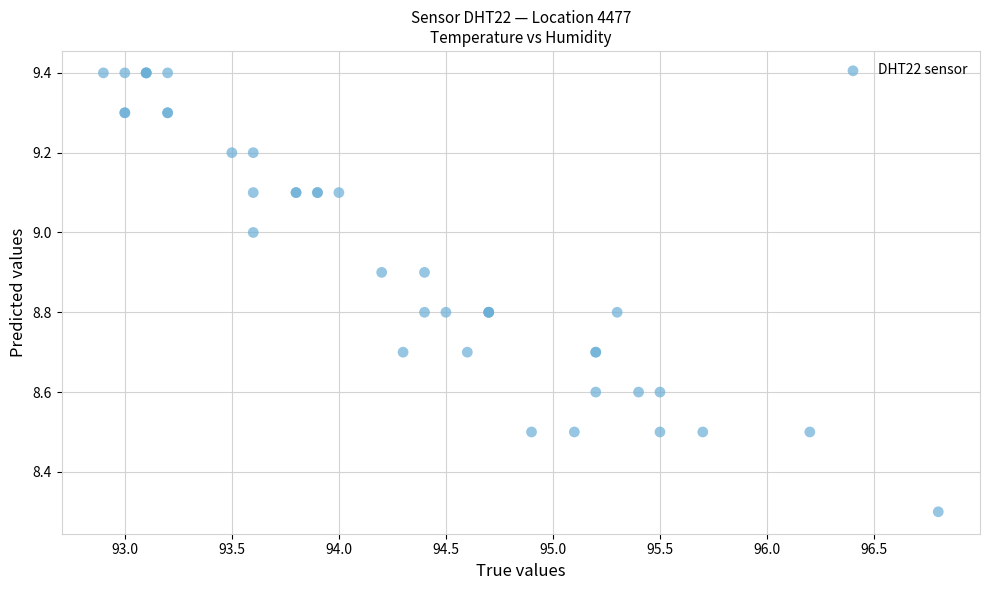

What Y value in the scatter plot is closest to 8?

8.3